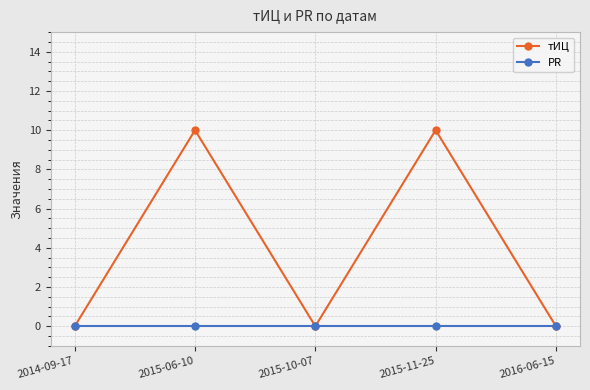

Does the chart display data point markers on the line(s)?

Yes